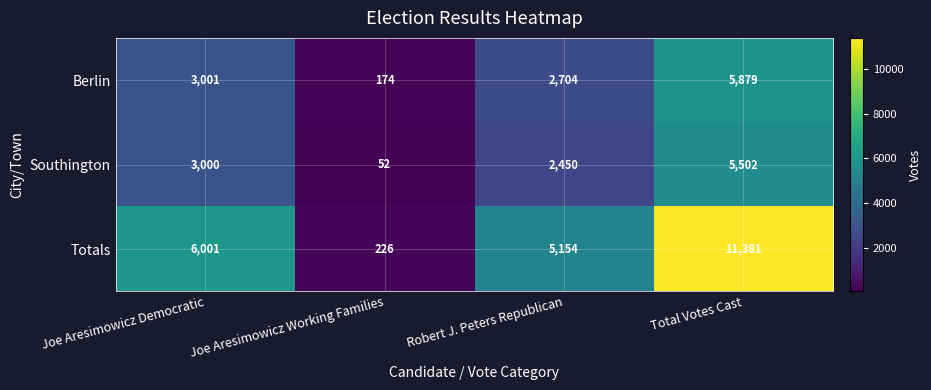

Is it true that Berlin equals 174 at Joe Aresimowicz Working Families?

True